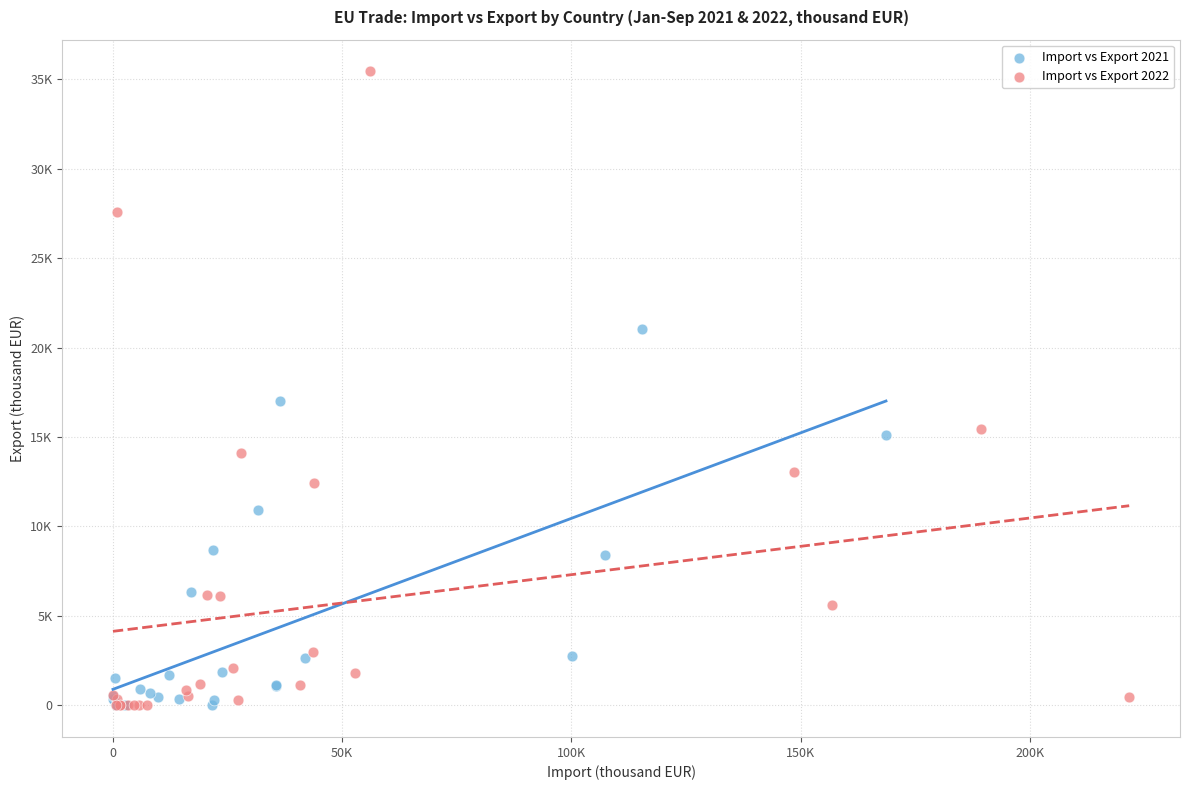

What are all the series names shown in the legend?

Import vs Export 2021, Import vs Export 2022